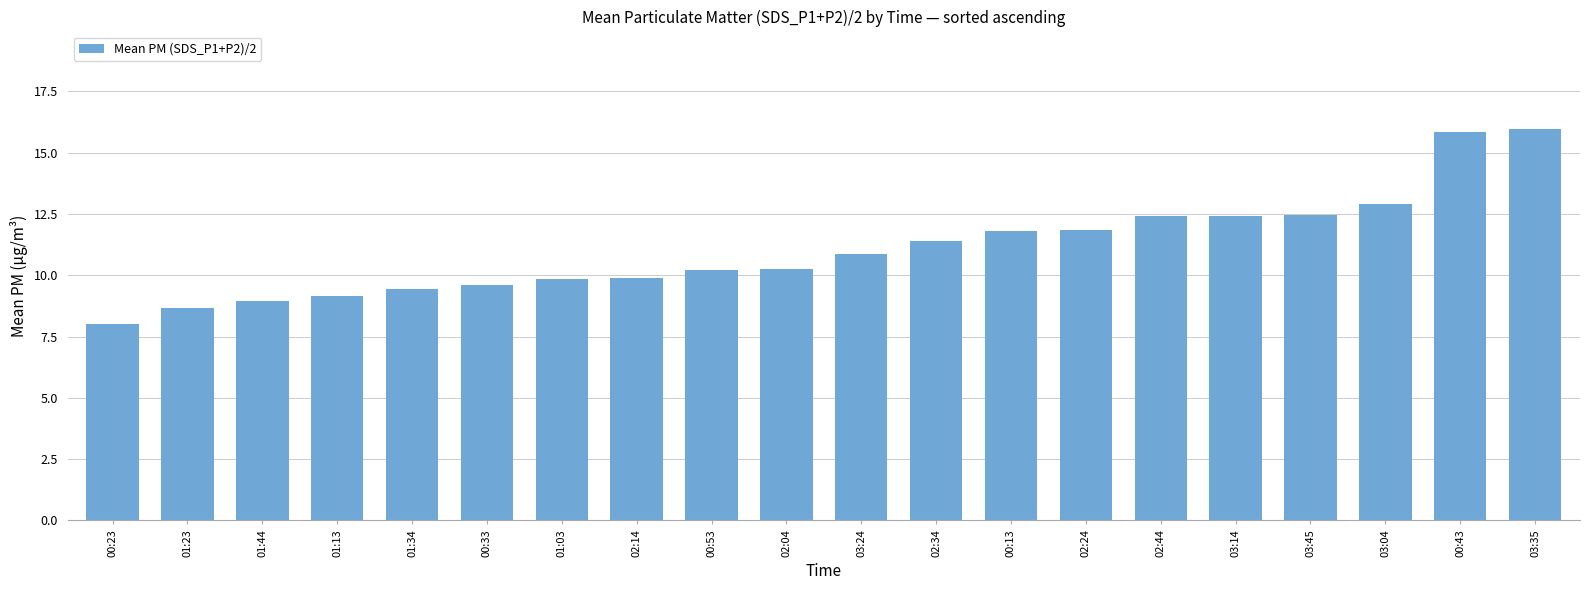

At which category does the chart reach its minimum across all series?

00:23